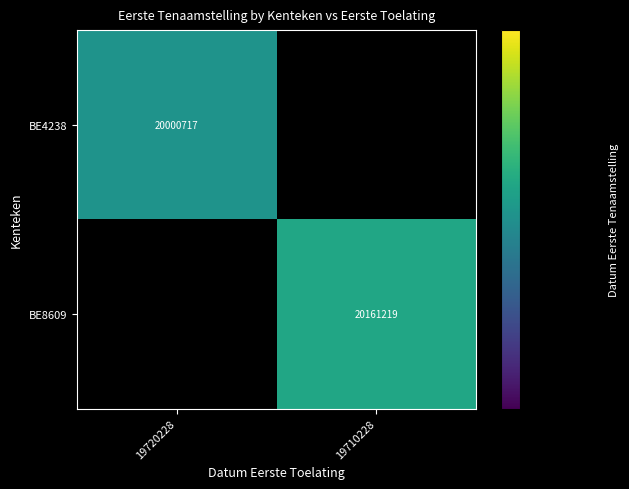

How many categories are shown in the chart?

2